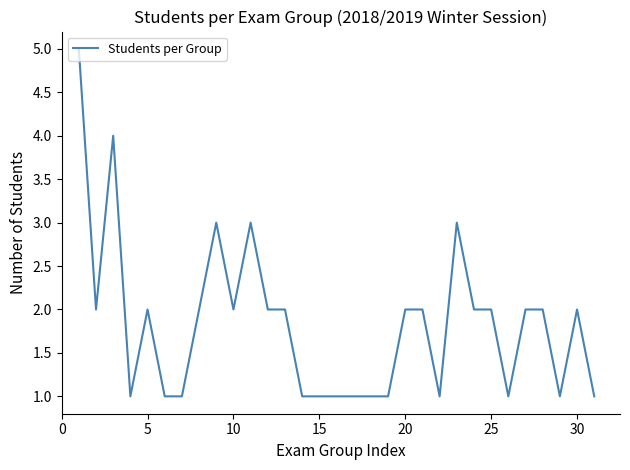

What is the difference between the maximum and minimum values?

4